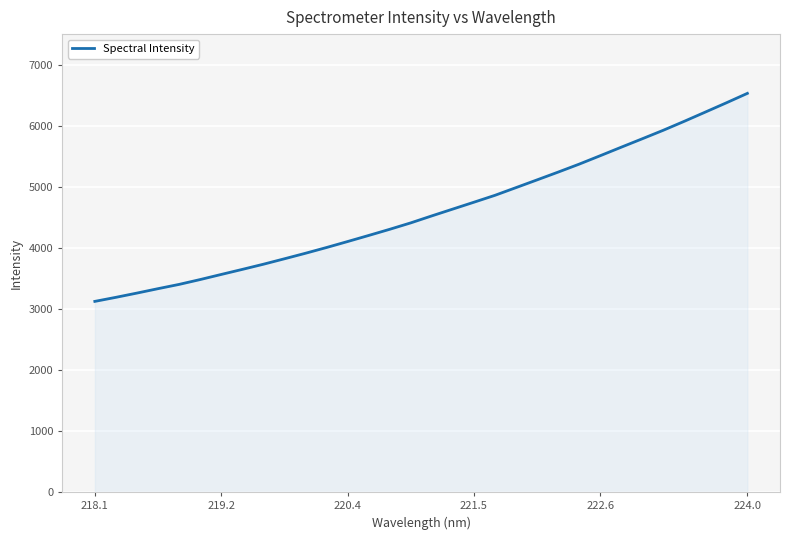

What is the smallest value displayed?

3123.6